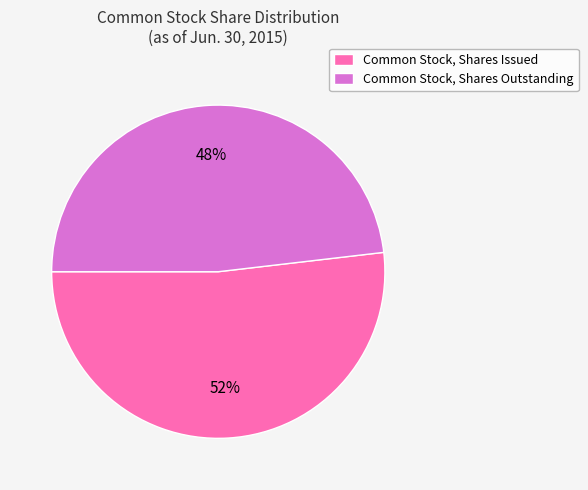

What percentage is the Common Stock, Shares Outstanding slice, to the nearest percent?

48%